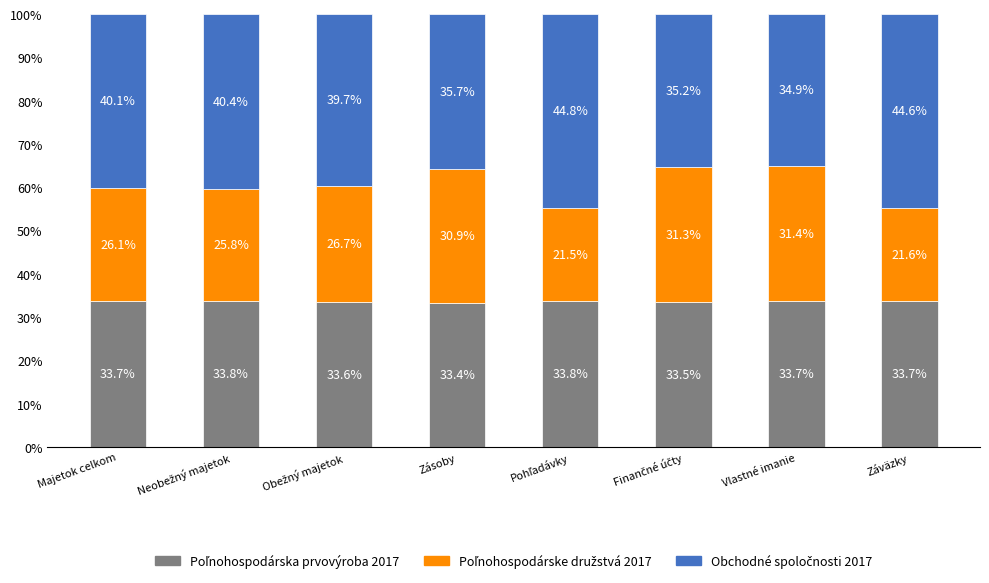

What is the total value across all series at Zásoby?

100.0